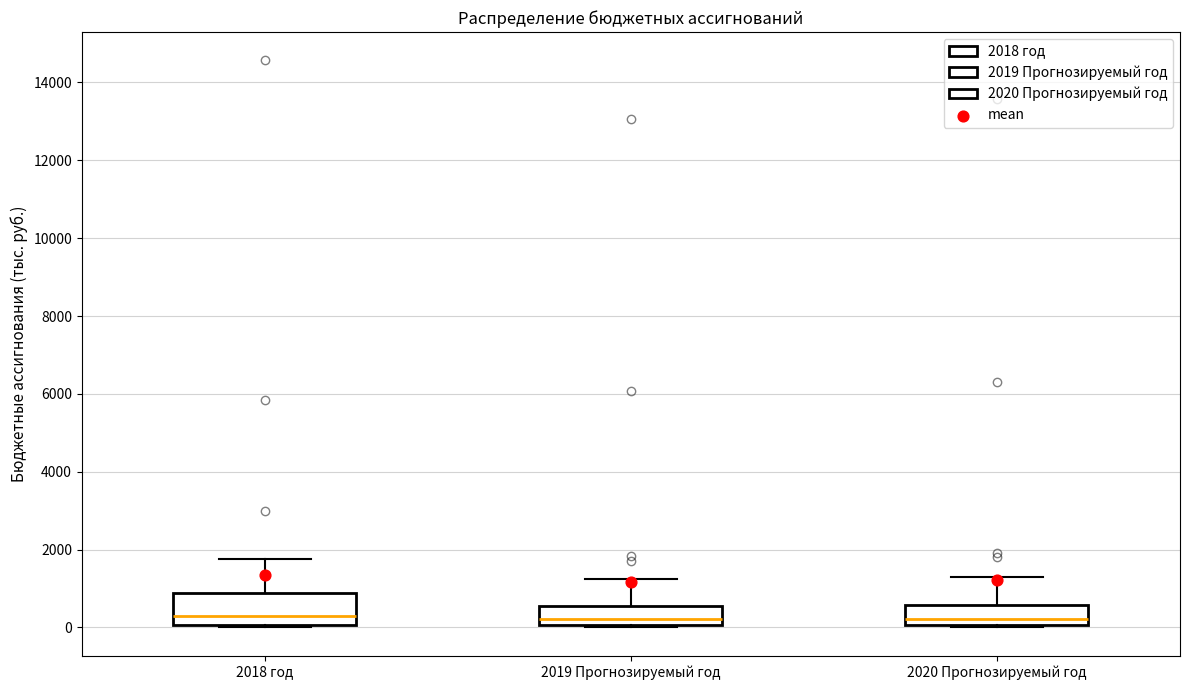

Reading left to right, read every box against the y-axis: the position of its median line, the range the box covers, and the ends of its whiskers. The values are not printed on the chart, so give them approximately, as read against the axis.

2018 год: median 400, box 0 to 800, whiskers 0 to 1800
2019 Прогнозируемый год: median 200, box 0 to 600, whiskers 0 to 1200
2020 Прогнозируемый год: median 200, box 0 to 600, whiskers 0 to 1200